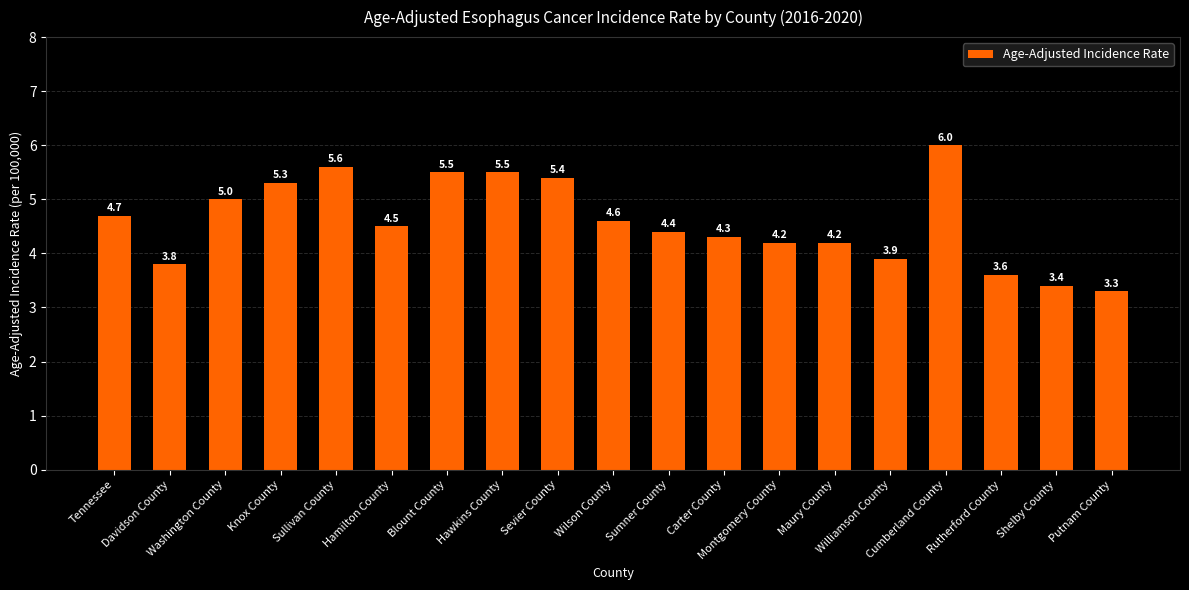

What is the maximum value shown in the chart?

6.0